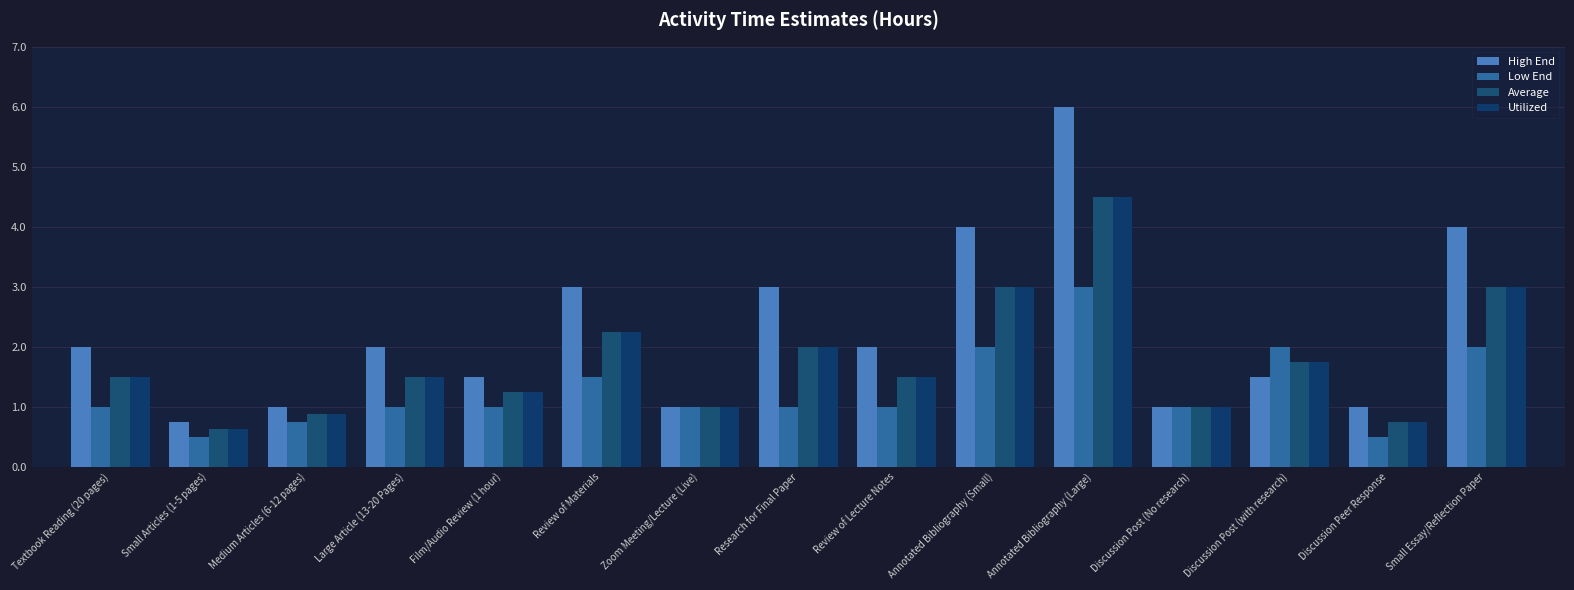

How many series are shown in this chart?

4